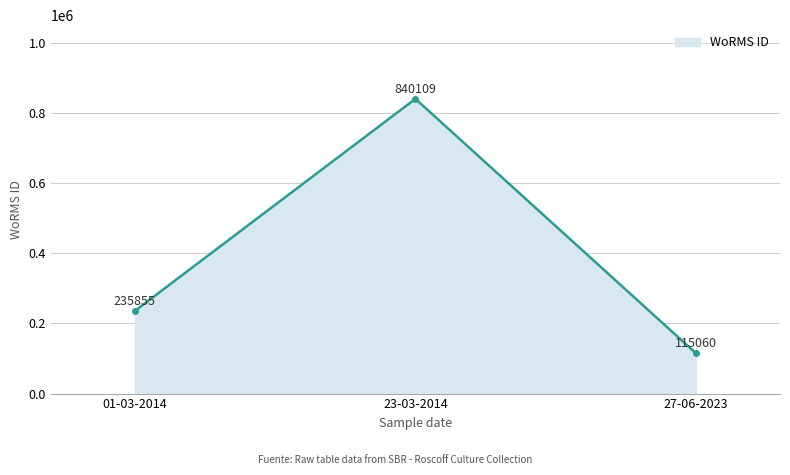

Which category has the highest value across all series?

23-03-2014